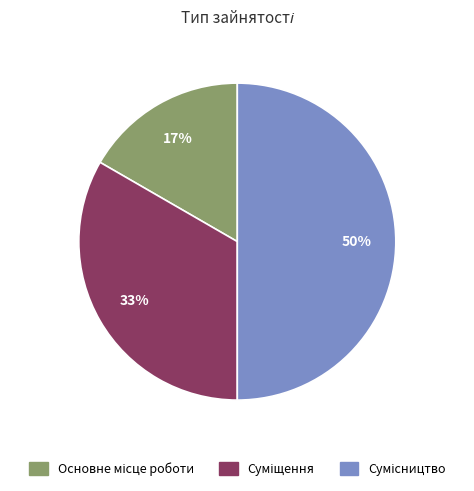

To the nearest percent, what is the average slice percentage?

33%